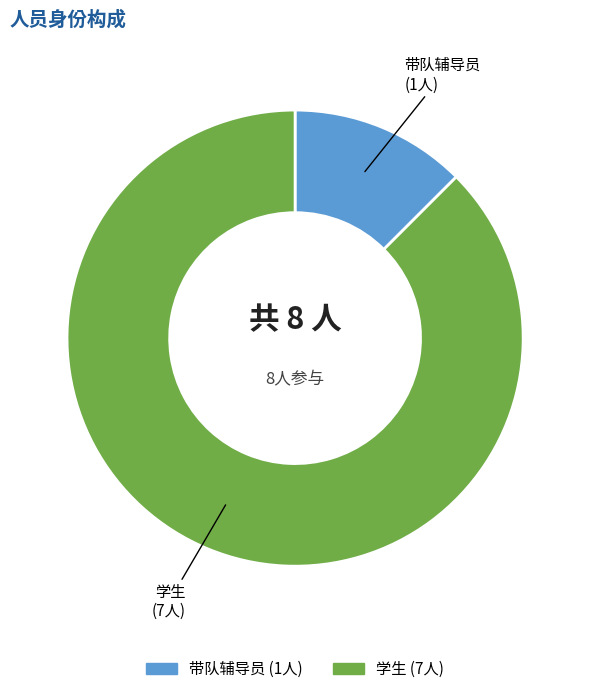

Count the number of slices in the pie.

2